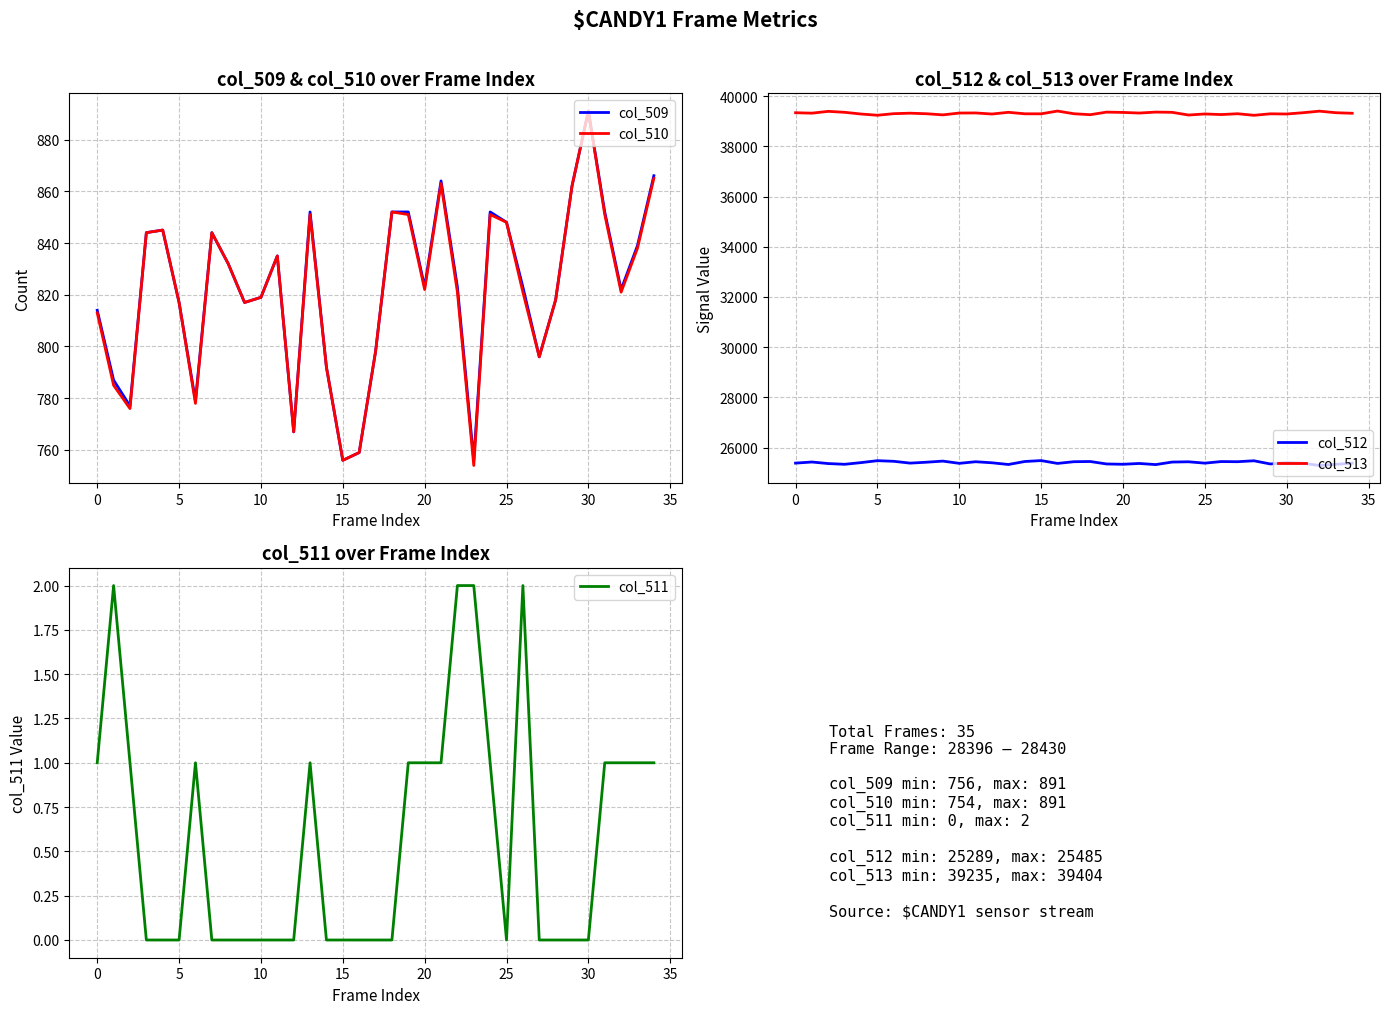

True or false: col_511 and col_510 intersect in this chart.

False